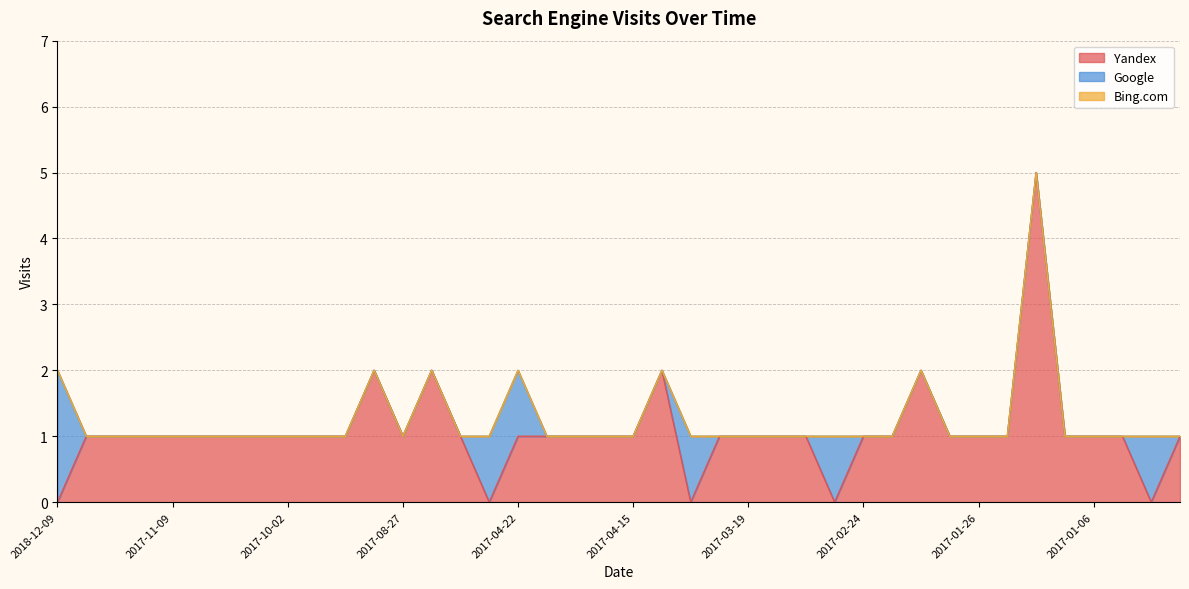

Reading left to right, transcribe all the data shown in this chart.

Yandex: 2018-12-09=0	2018-03-29=1	2017-11-21=1	2017-11-15=1	2017-11-09=1	2017-11-04=1	2017-10-30=1	2017-10-23=1	2017-10-02=1	2017-09-30=1	2017-09-12=1	2017-09-05=2	2017-08-27=1	2017-07-31=2	2017-05-10=1	2017-04-27=0	2017-04-22=1	2017-04-20=1	2017-04-19=1	2017-04-18=1	2017-04-15=1	2017-04-13=2	2017-04-11=0	2017-04-05=1	2017-03-19=1	2017-03-16=1	2017-03-03=1	2017-02-26=0	2017-02-24=1	2017-02-23=1	2017-02-06=2	2017-01-31=1	2017-01-26=1	2017-01-23=1	2017-01-19=5	2017-01-14=1	2017-01-06=1	2016-12-31=1	2016-12-28=0	2016-12-27=1
Google: 2018-12-09=2	2018-03-29=0	2017-11-21=0	2017-11-15=0	2017-11-09=0	2017-11-04=0	2017-10-30=0	2017-10-23=0	2017-10-02=0	2017-09-30=0	2017-09-12=0	2017-09-05=0	2017-08-27=0	2017-07-31=0	2017-05-10=0	2017-04-27=1	2017-04-22=1	2017-04-20=0	2017-04-19=0	2017-04-18=0	2017-04-15=0	2017-04-13=0	2017-04-11=1	2017-04-05=0	2017-03-19=0	2017-03-16=0	2017-03-03=0	2017-02-26=1	2017-02-24=0	2017-02-23=0	2017-02-06=0	2017-01-31=0	2017-01-26=0	2017-01-23=0	2017-01-19=0	2017-01-14=0	2017-01-06=0	2016-12-31=0	2016-12-28=1	2016-12-27=0
Bing.com: 2018-12-09=0	2018-03-29=0	2017-11-21=0	2017-11-15=0	2017-11-09=0	2017-11-04=0	2017-10-30=0	2017-10-23=0	2017-10-02=0	2017-09-30=0	2017-09-12=0	2017-09-05=0	2017-08-27=0	2017-07-31=0	2017-05-10=0	2017-04-27=0	2017-04-22=0	2017-04-20=0	2017-04-19=0	2017-04-18=0	2017-04-15=0	2017-04-13=0	2017-04-11=0	2017-04-05=0	2017-03-19=0	2017-03-16=0	2017-03-03=0	2017-02-26=0	2017-02-24=0	2017-02-23=0	2017-02-06=0	2017-01-31=0	2017-01-26=0	2017-01-23=0	2017-01-19=0	2017-01-14=0	2017-01-06=0	2016-12-31=0	2016-12-28=0	2016-12-27=0